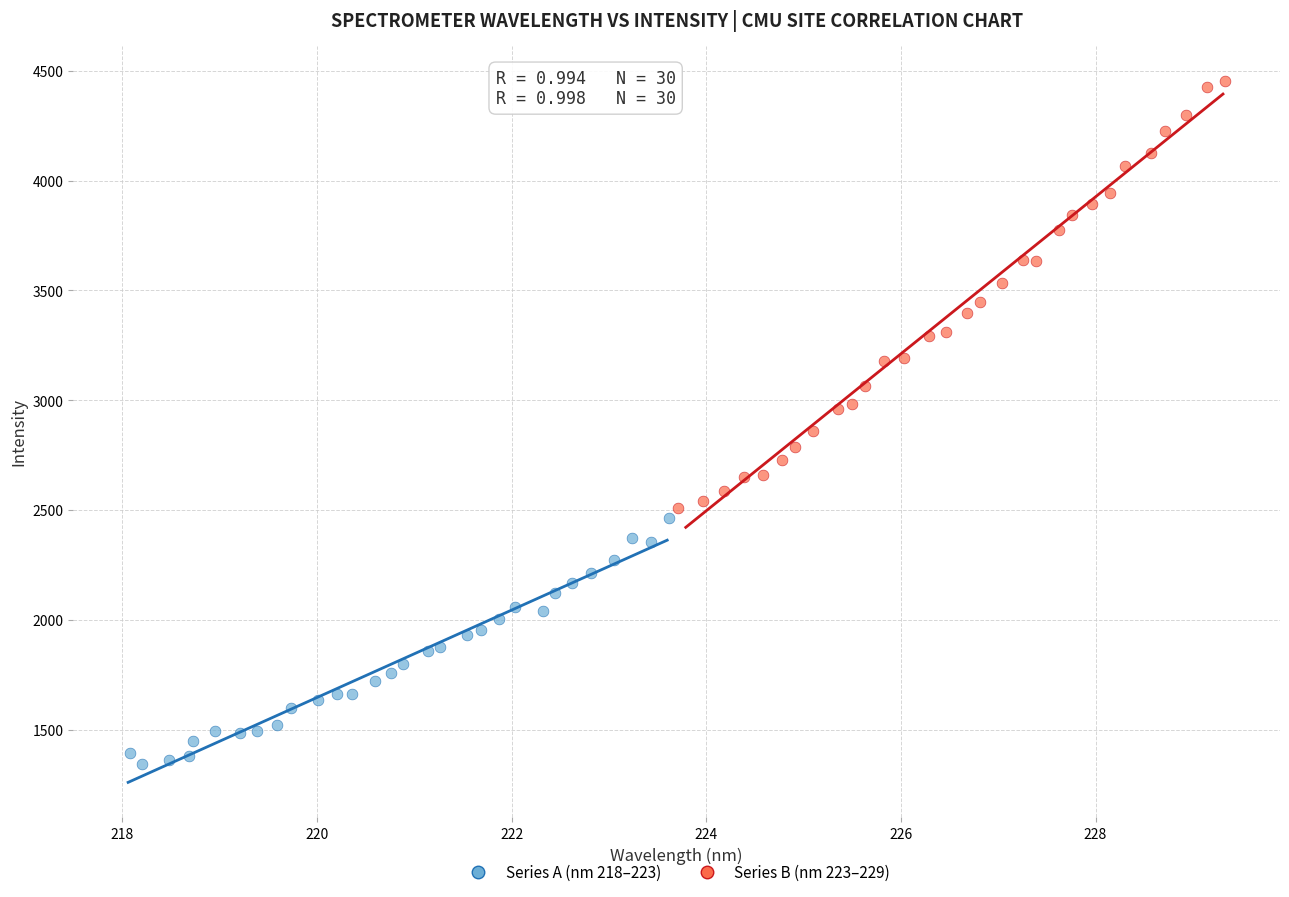

What are all the series names shown in the legend?

Series A (nm 218–223), Series B (nm 223–229)